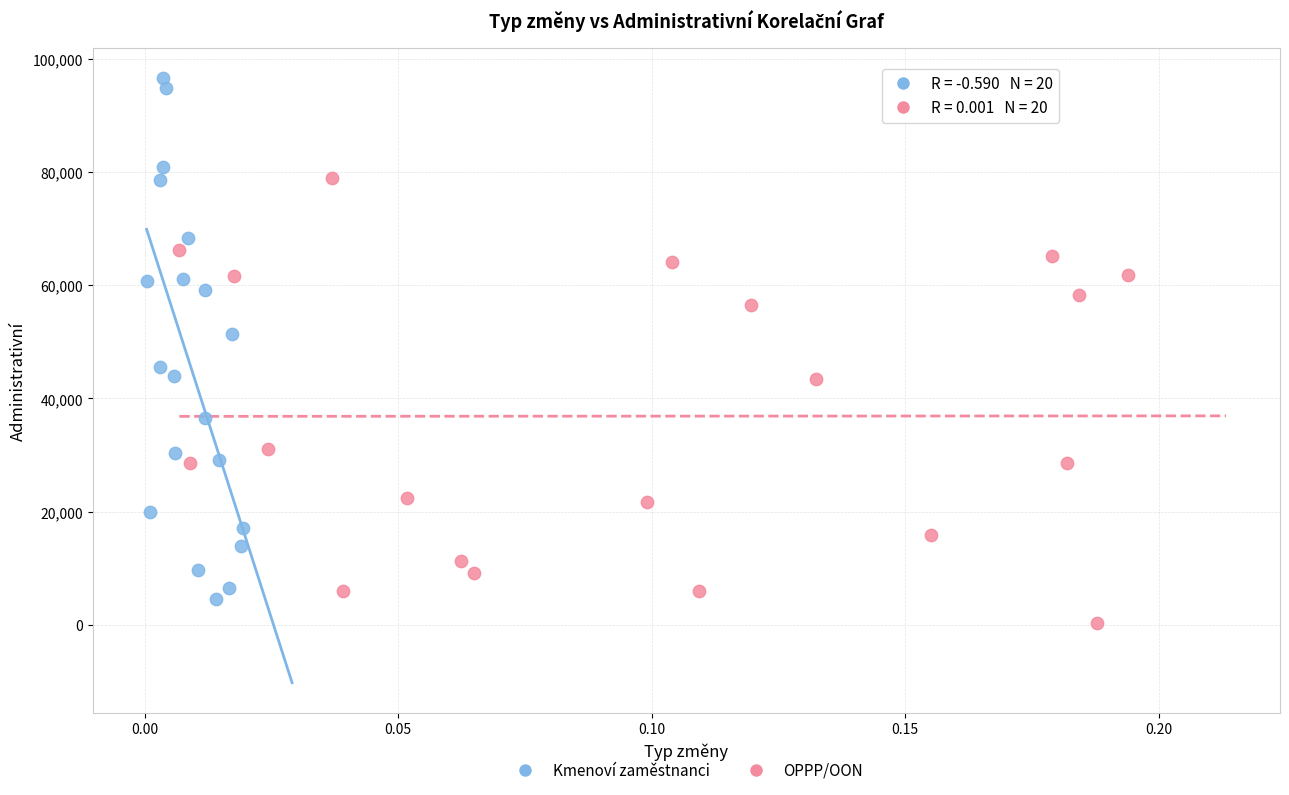

Which series reaches the maximum Y coordinate?

Kmenoví zaměstnanci